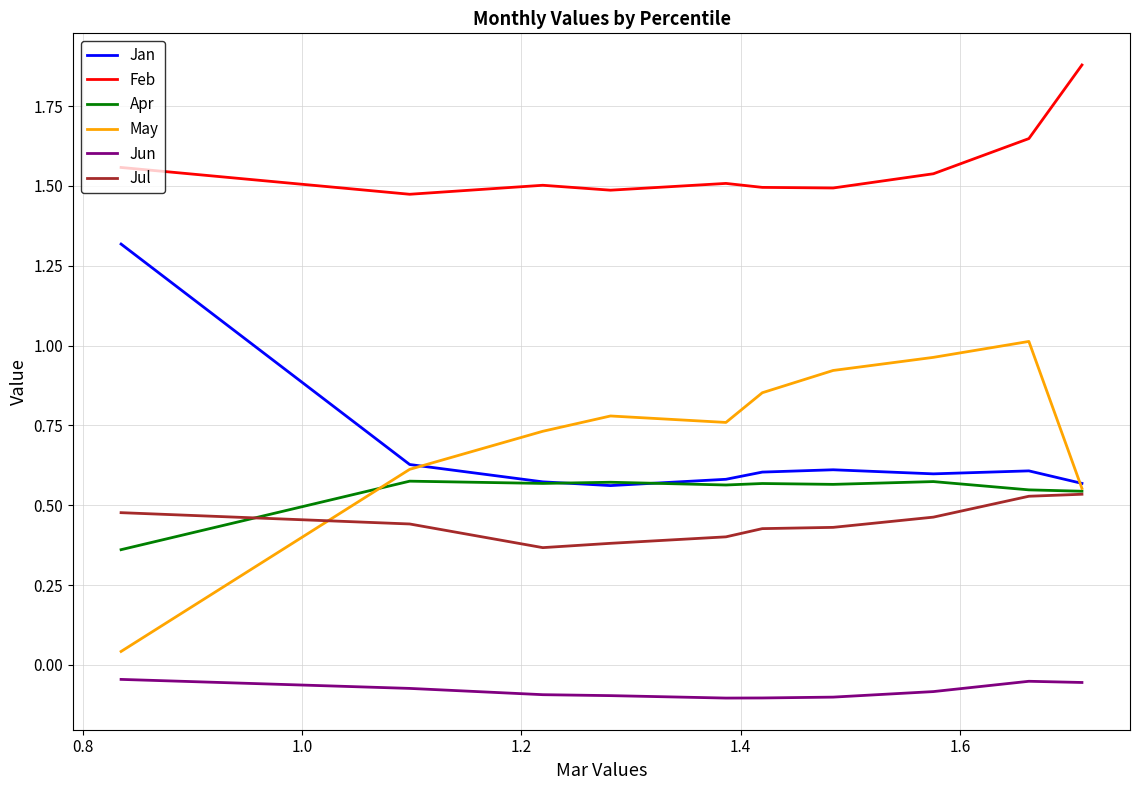

Which series has the largest total across all categories?

Feb